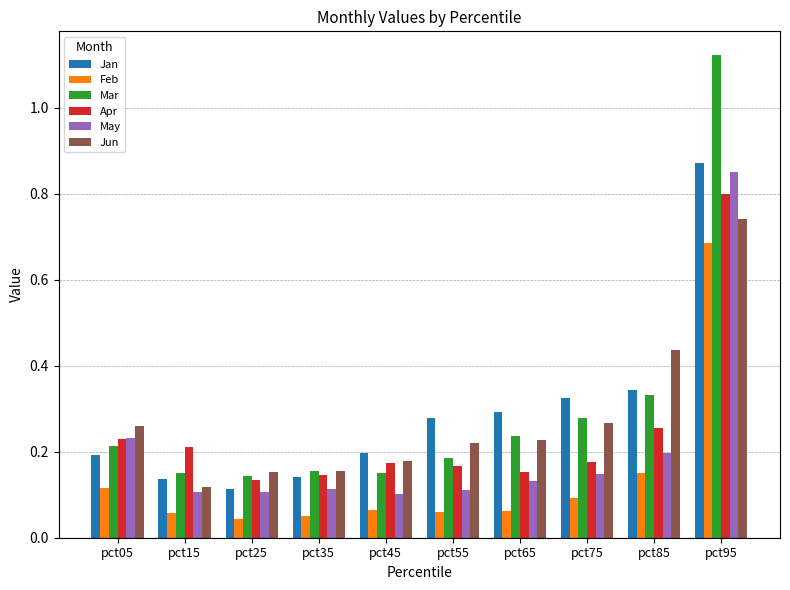

Rank the series by their maximum value, from lowest to highest.

Feb, Jun, Apr, May, Jan, Mar